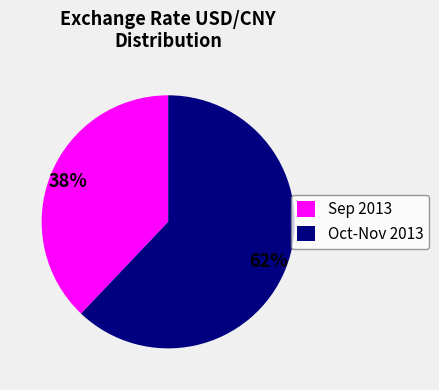

What is the largest slice in the pie chart?

Oct-Nov 2013